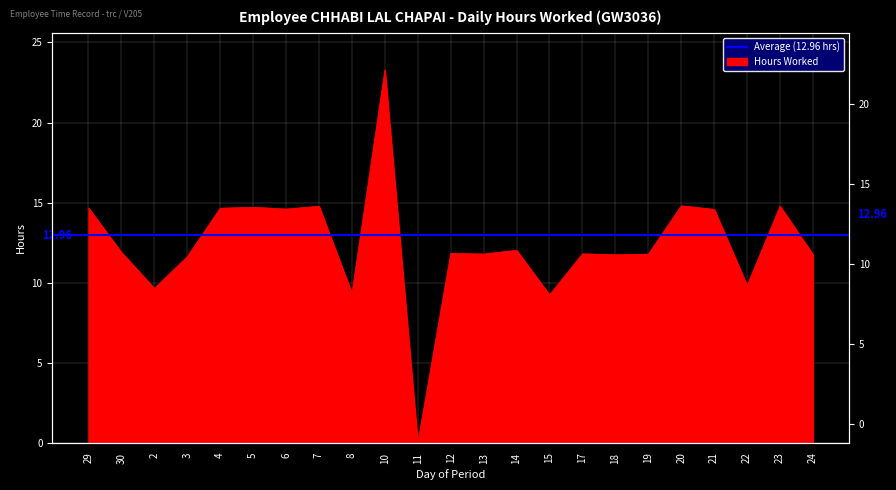

Reading right to left, transcribe all the data shown in this chart.

11.8	14.8	9.8	14.6	14.8	11.8	11.8	11.8	9.2	12.0	11.8	11.8	0.0	23.3	9.3	14.8	14.6	14.7	14.7	11.6	9.6	11.9	14.7